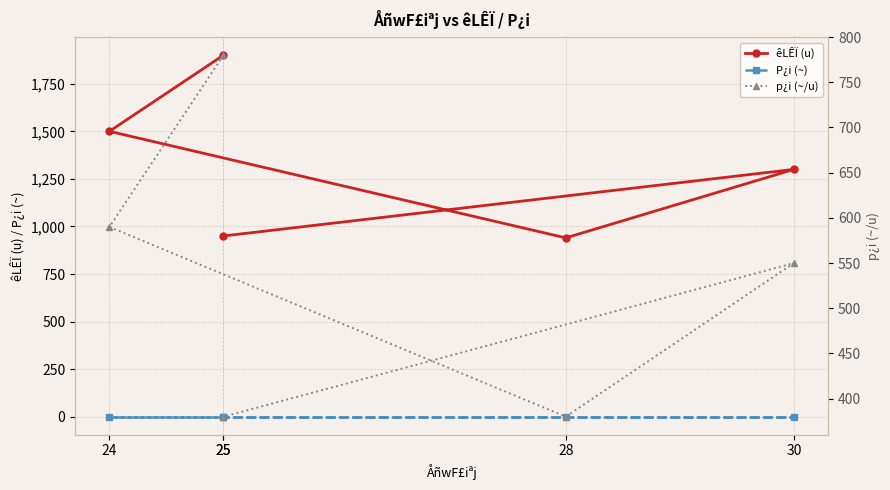

What is the sum of the êLÊÏ (u) values at 30 and 25?

3200.0